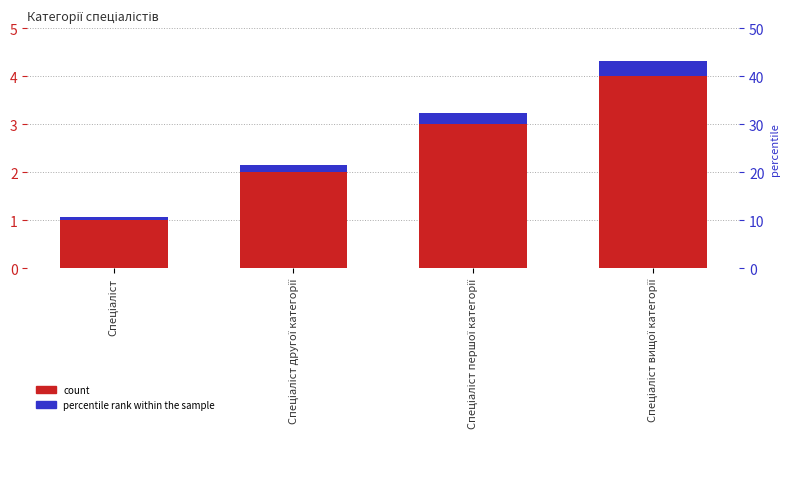

What is the value of the percentile rank within the sample bar at the 3rd from the left?

0.2